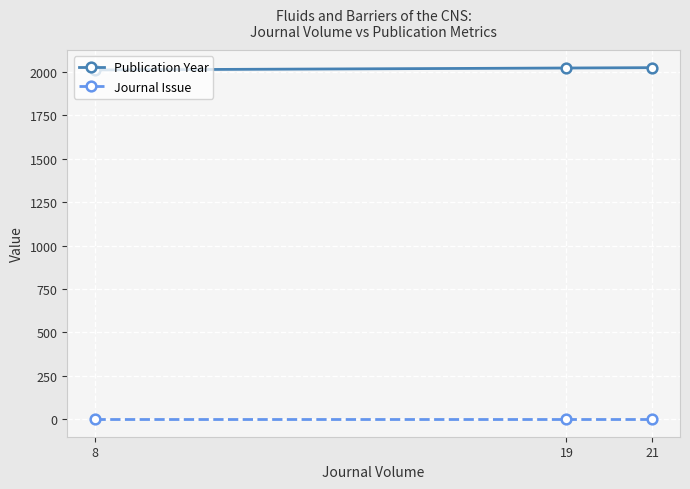

Does the chart display data point markers on the line(s)?

Yes